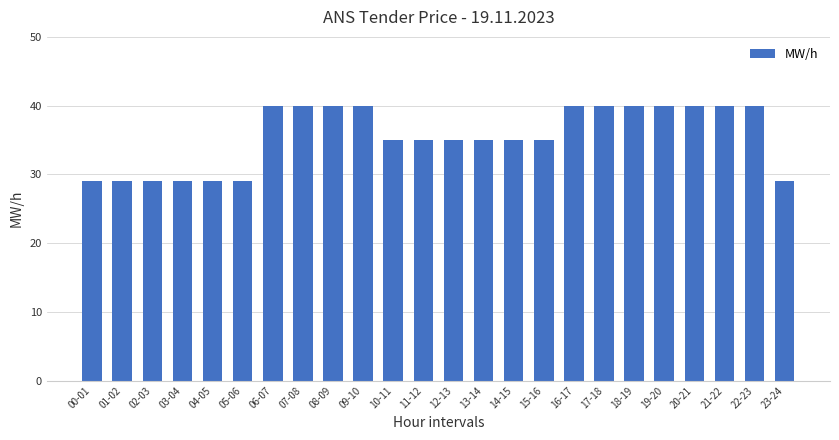

Count the number of categories in the chart.

24